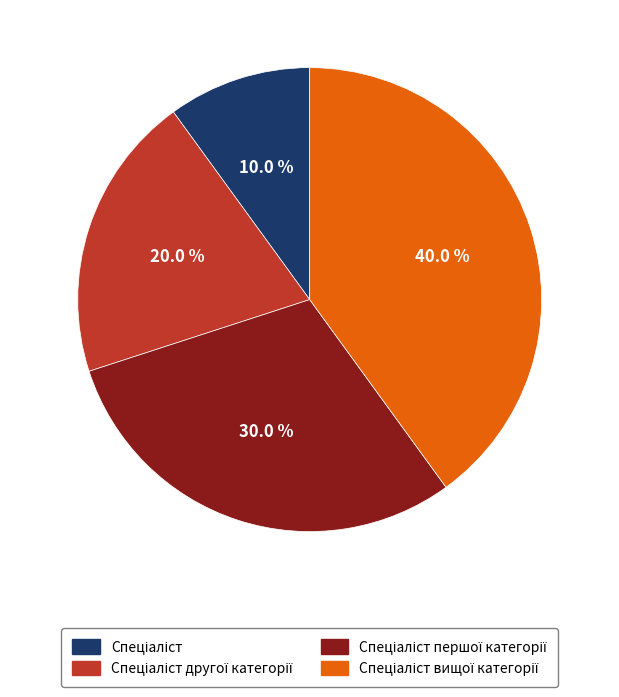

Does any single category account for the majority?

No